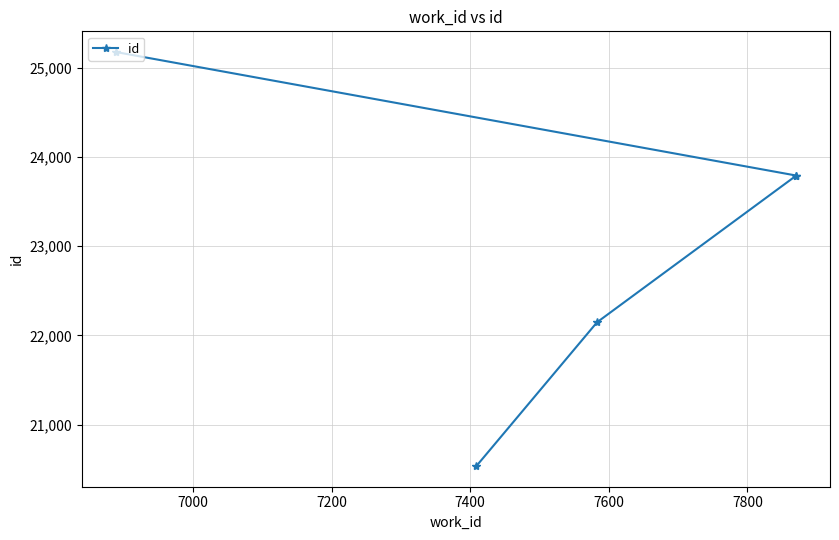

What is the average value?

23088